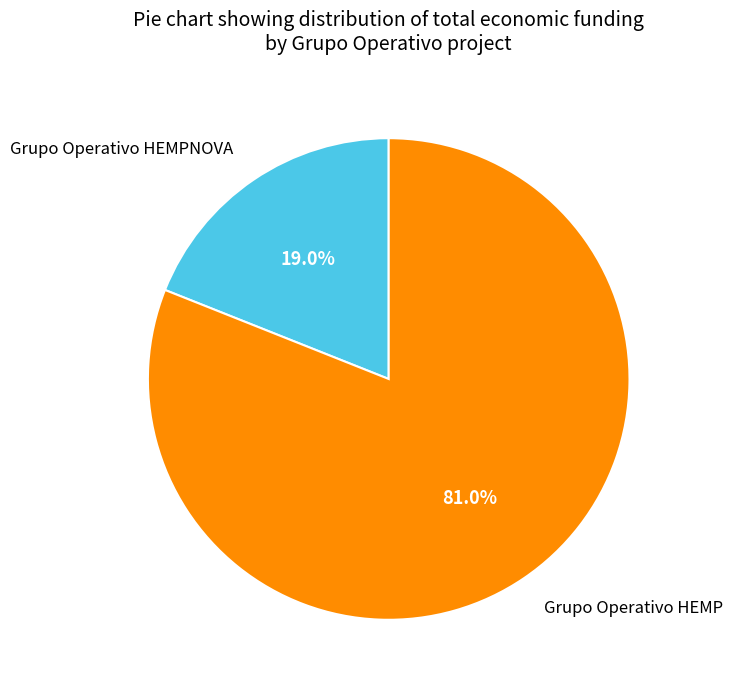

What is the majority slice?

Grupo Operativo HEMP